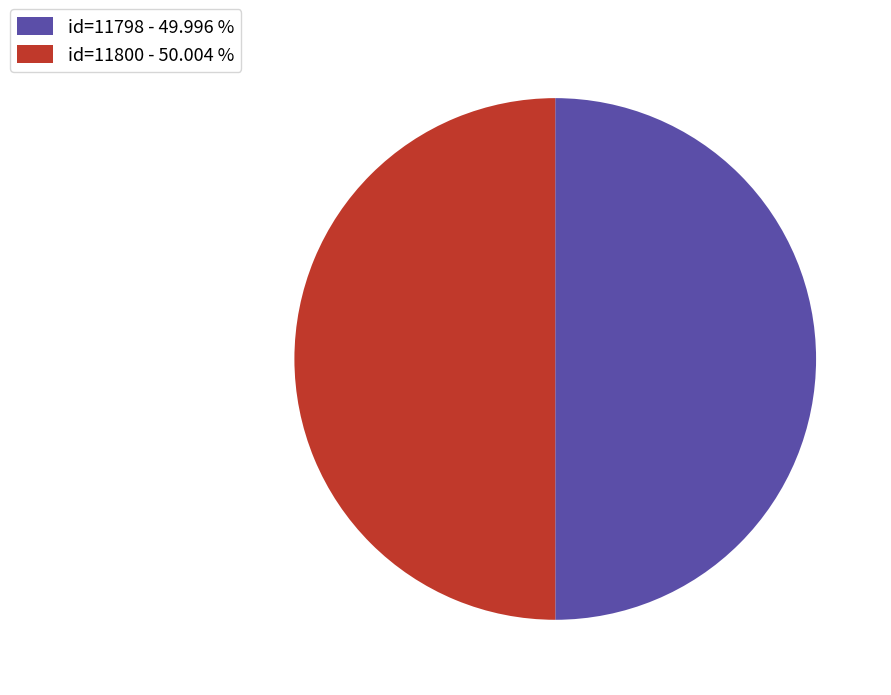

Combined, do id=11798 - 49.996 % and id=11800 - 50.004 % account for over 50%?

Yes